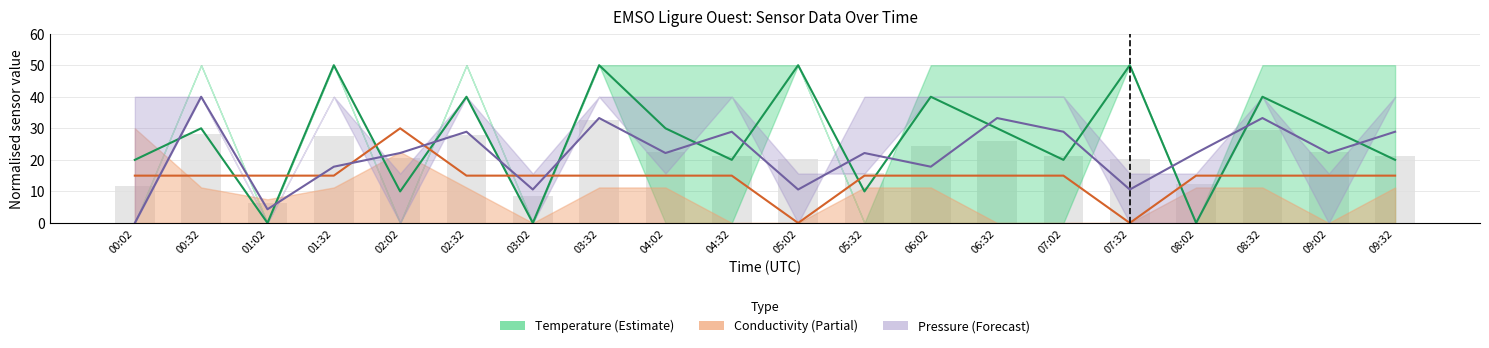

True or false: Pressure has a value of 17.8 at 06:02.

True